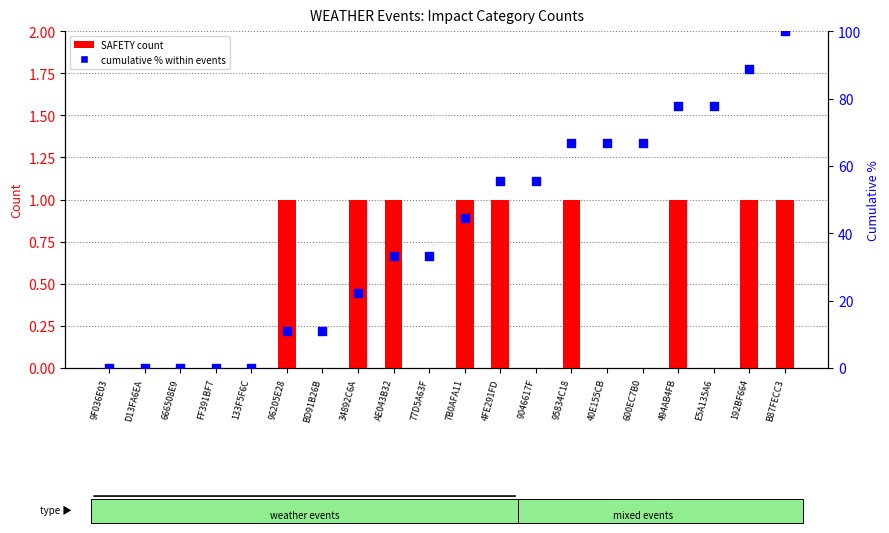

Which series contains the highest Y value?

cumulative %